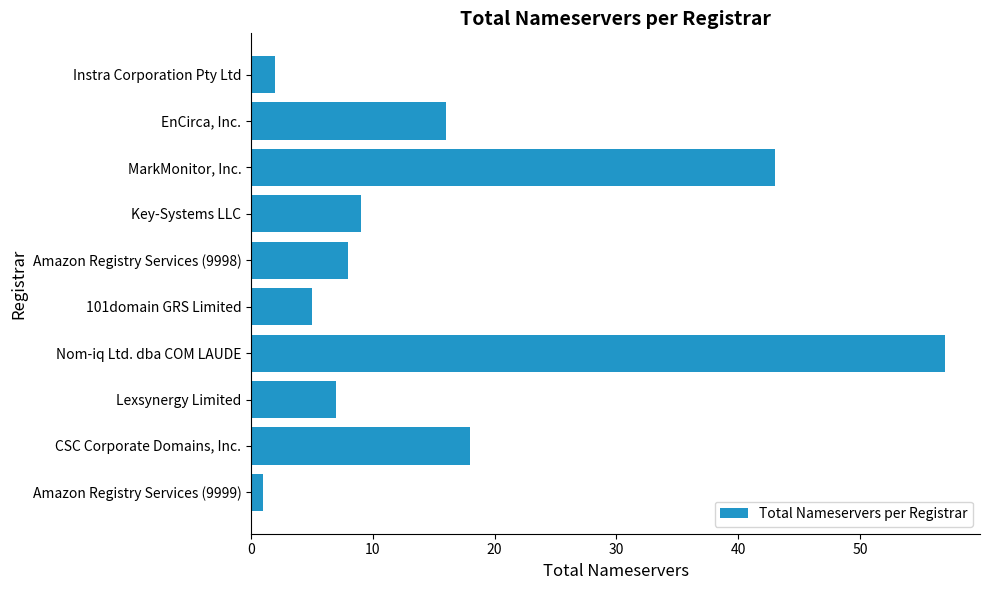

What is the ratio of the value at EnCirca, Inc. to the value at CSC Corporate Domains, Inc.?

0.9